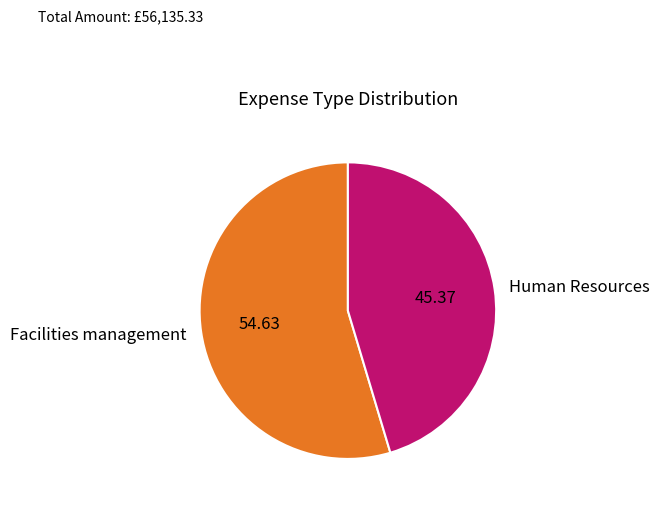

Rank the categories by value from highest to lowest.

Facilities management, Human Resources